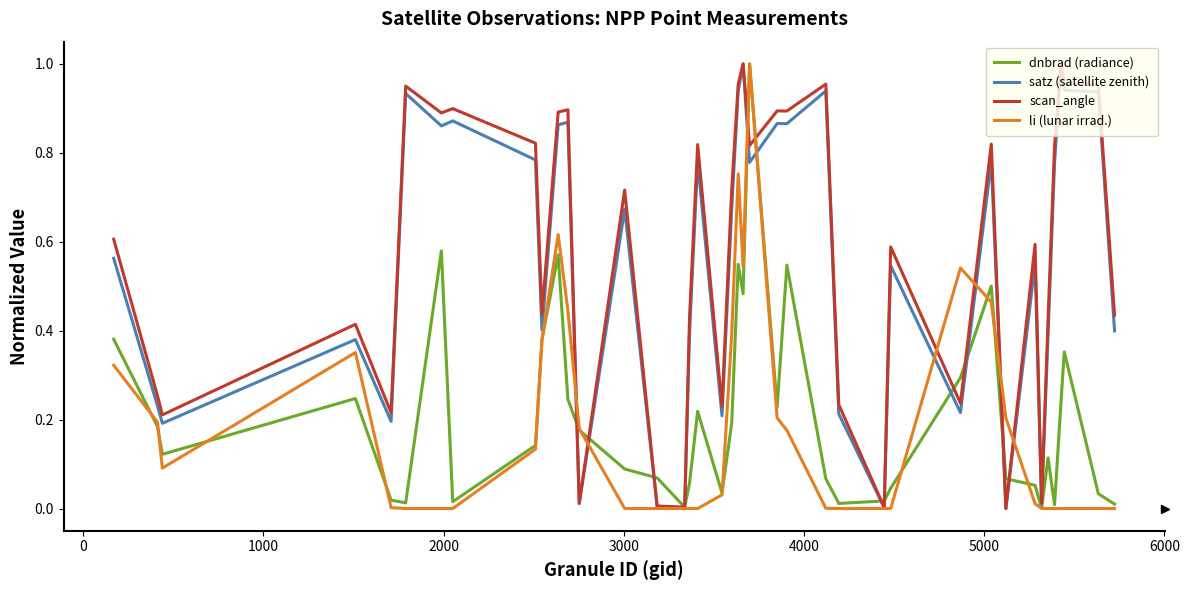

Which series has the widest spread of values?

dnbrad (radiance)